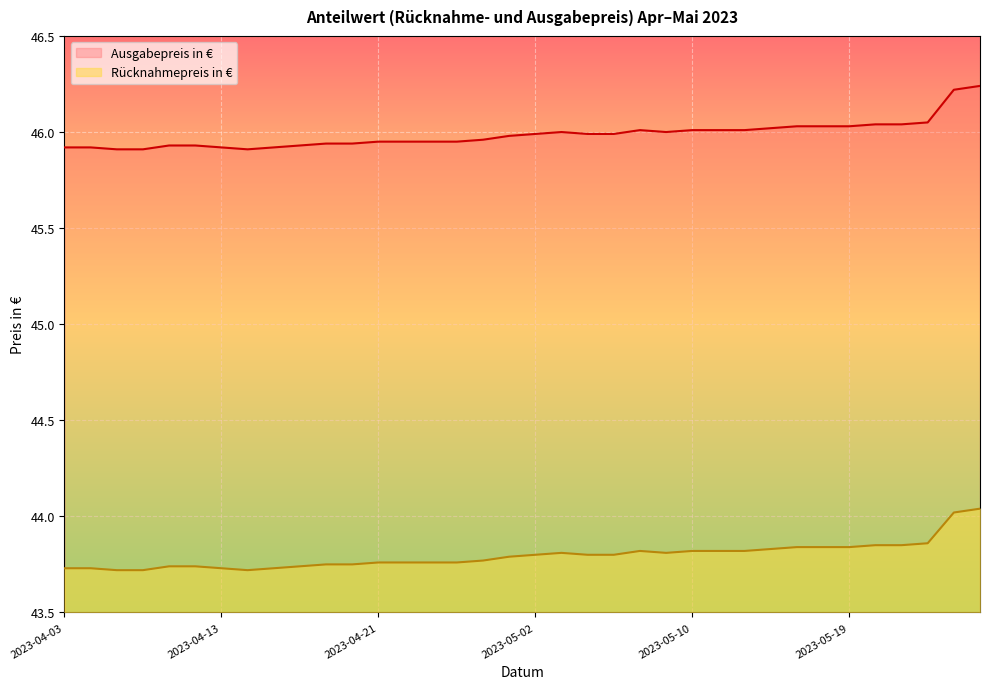

What is the label of the 2nd point from the right?

2023-05-25